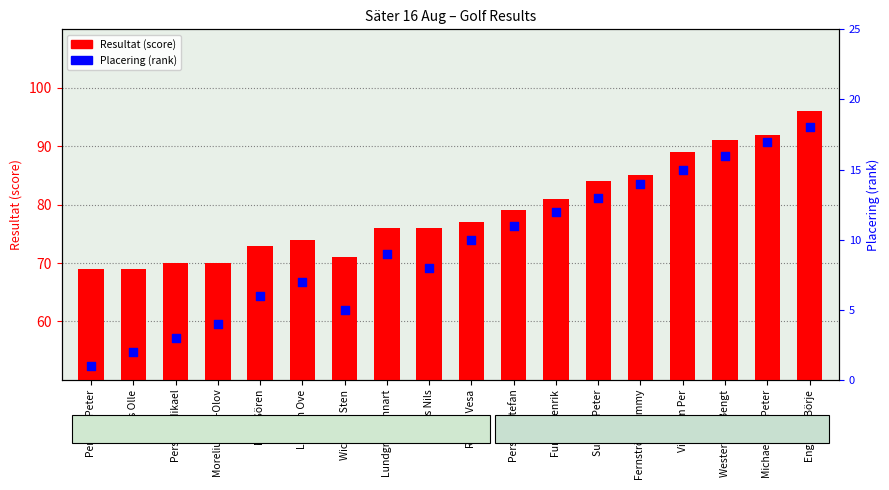

Which series has the largest total across all categories?

Resultat (score)